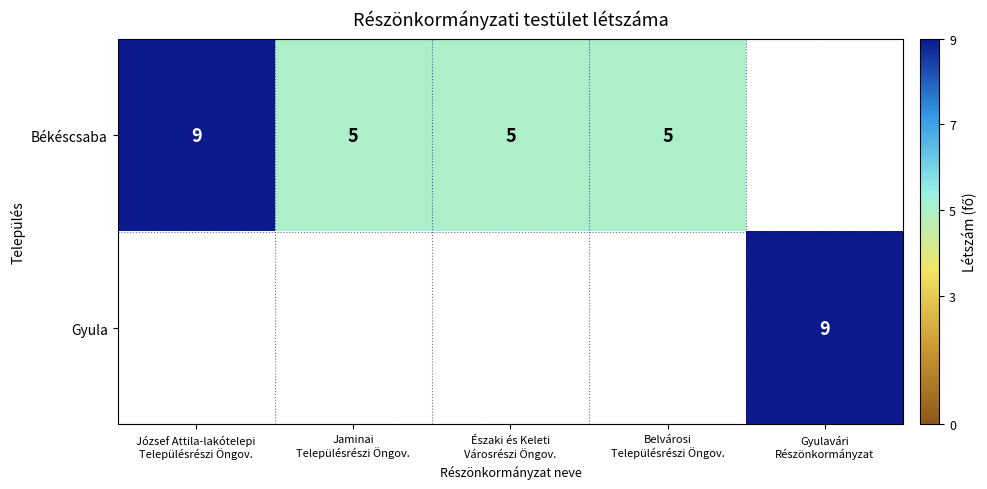

What is the spread (max minus min) of values at József Attila-lakótelepi
Településrészi Öngov.?

9